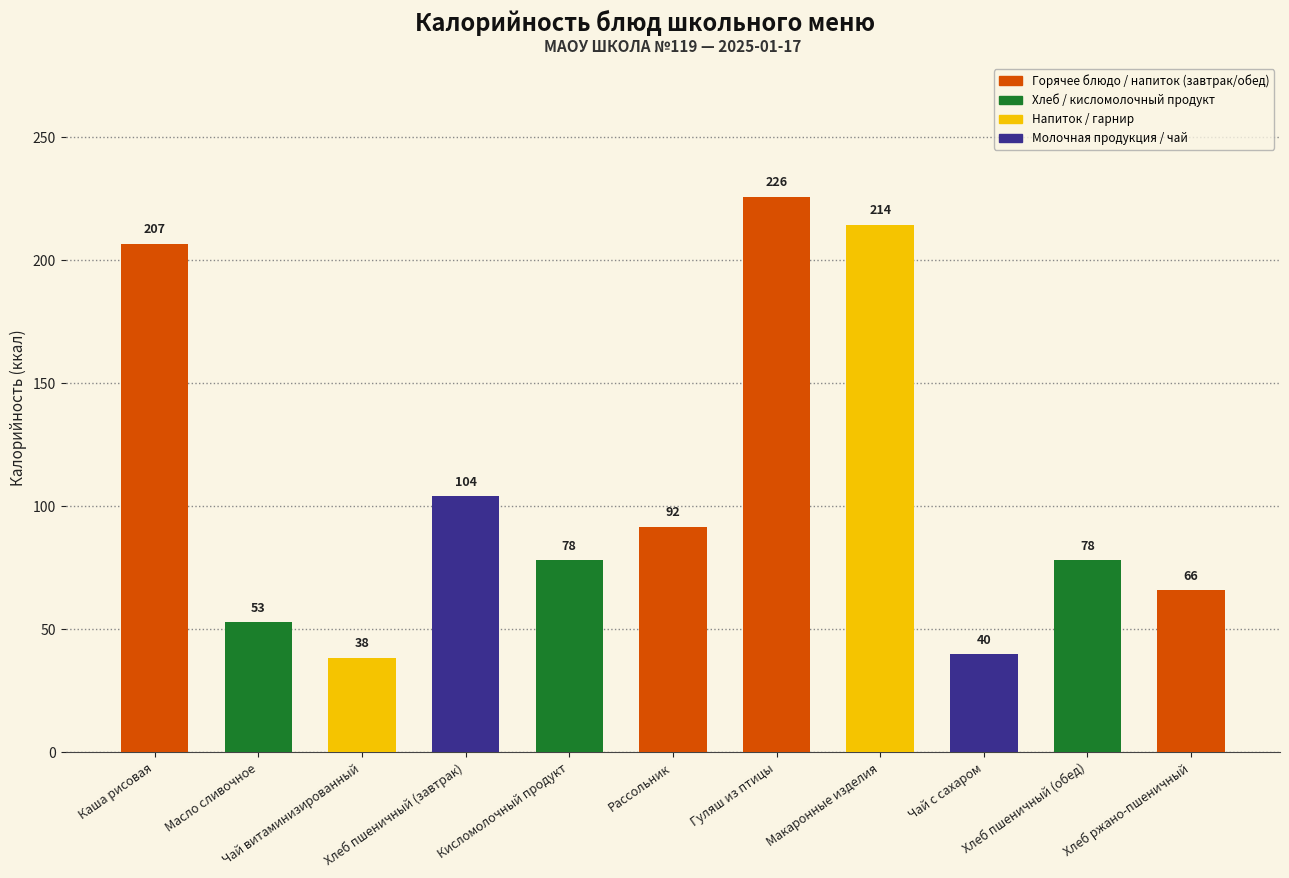

Which label corresponds to the largest value in the chart?

Гуляш из птицы